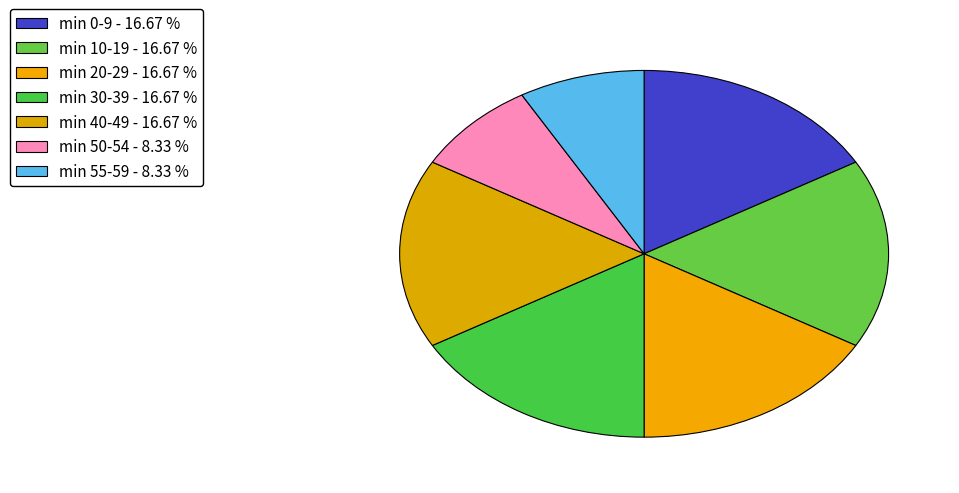

How many segments does this pie chart have?

7